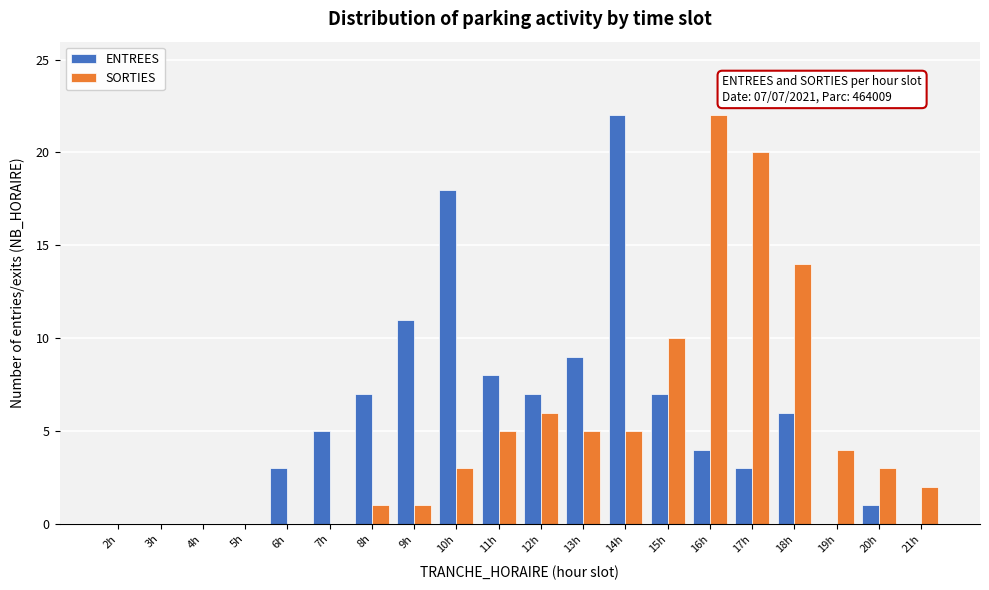

What is the maximum value for SORTIES?

22